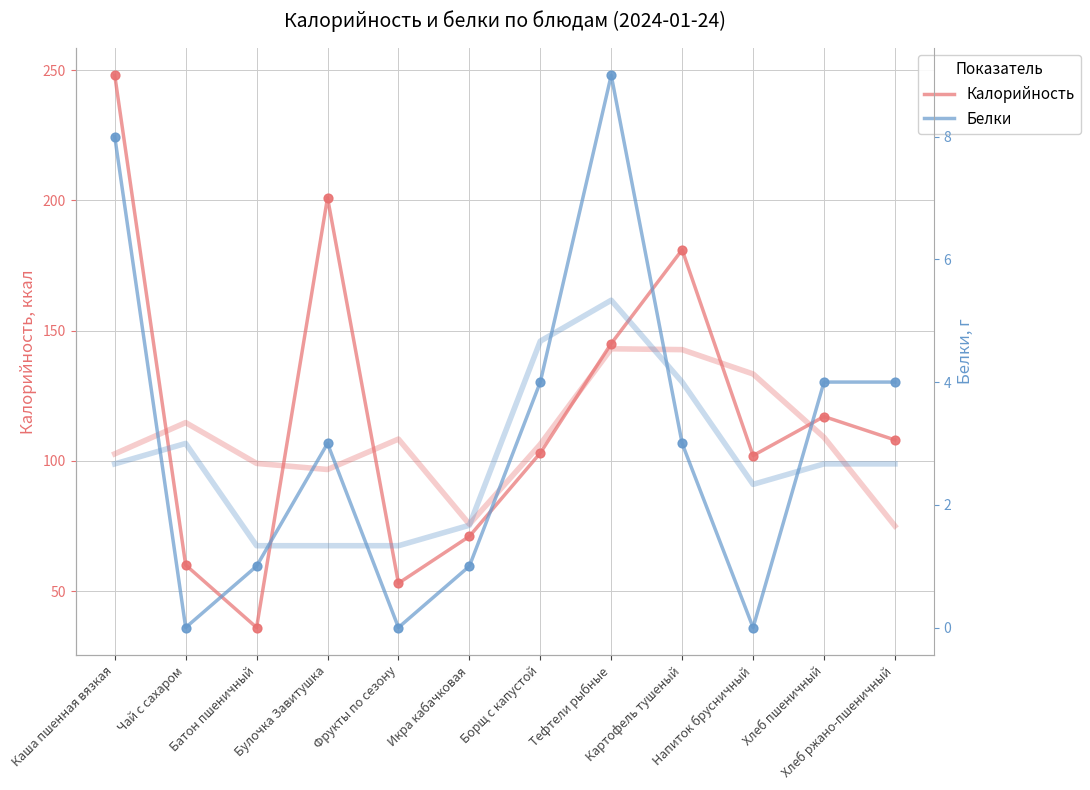

Which series contains the lowest Y value?

Белки